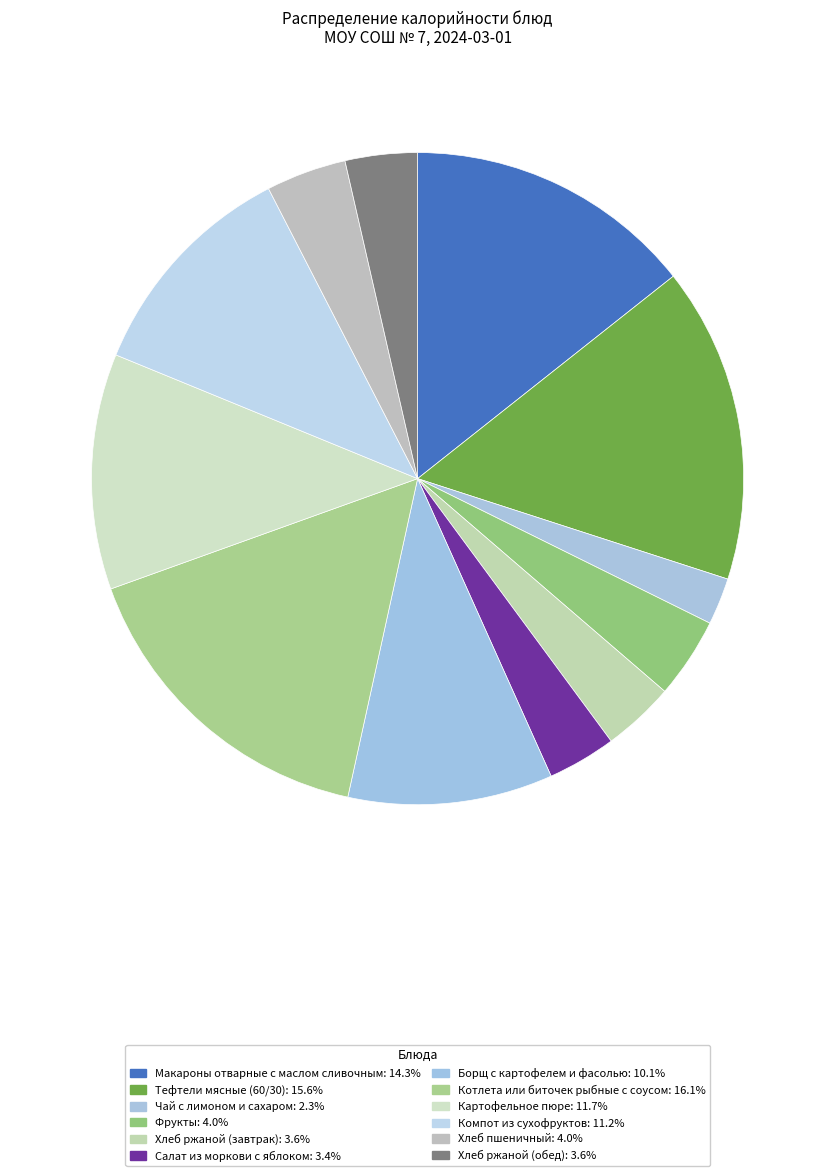

To the nearest percent, what is the average slice percentage?

8%